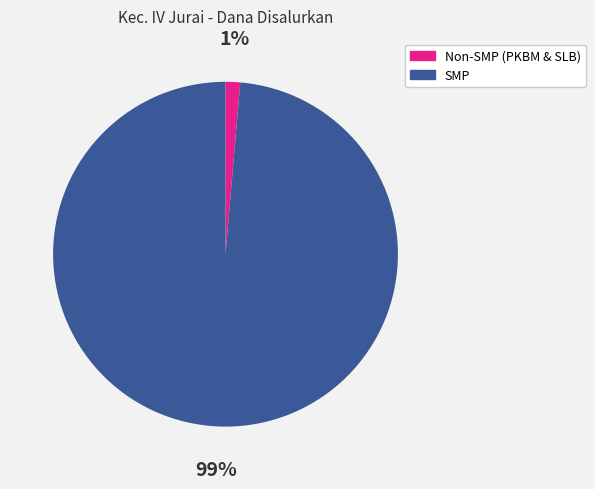

Count the number of slices in the pie.

2